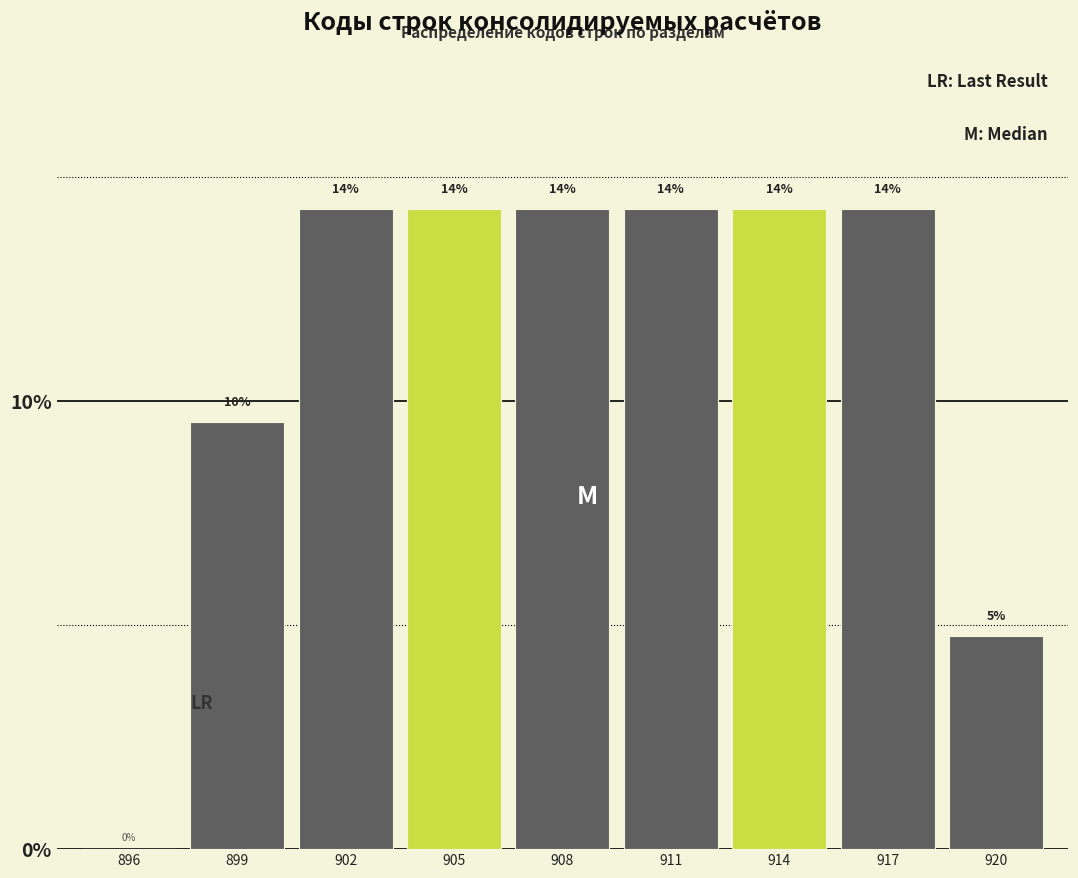

Are the bars horizontal?

No